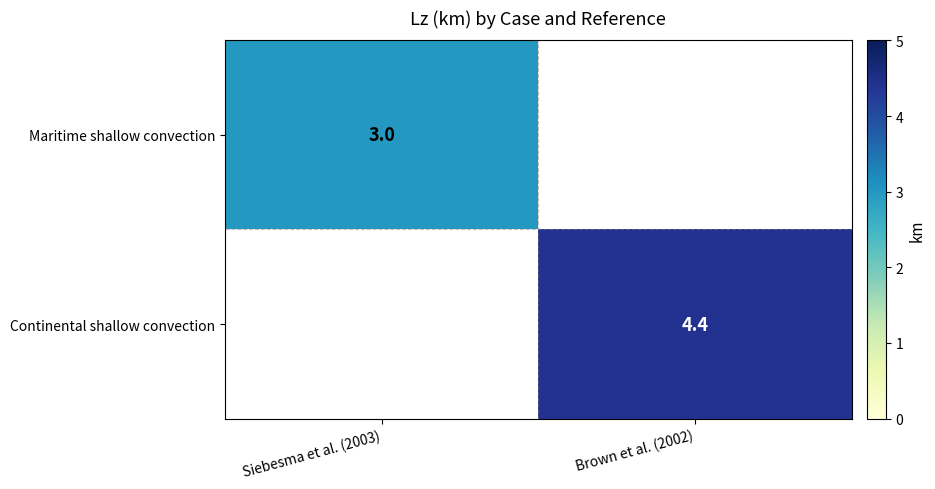

True or false: Continental shallow convection has a value of 7.8 at Brown et al. (2002).

False